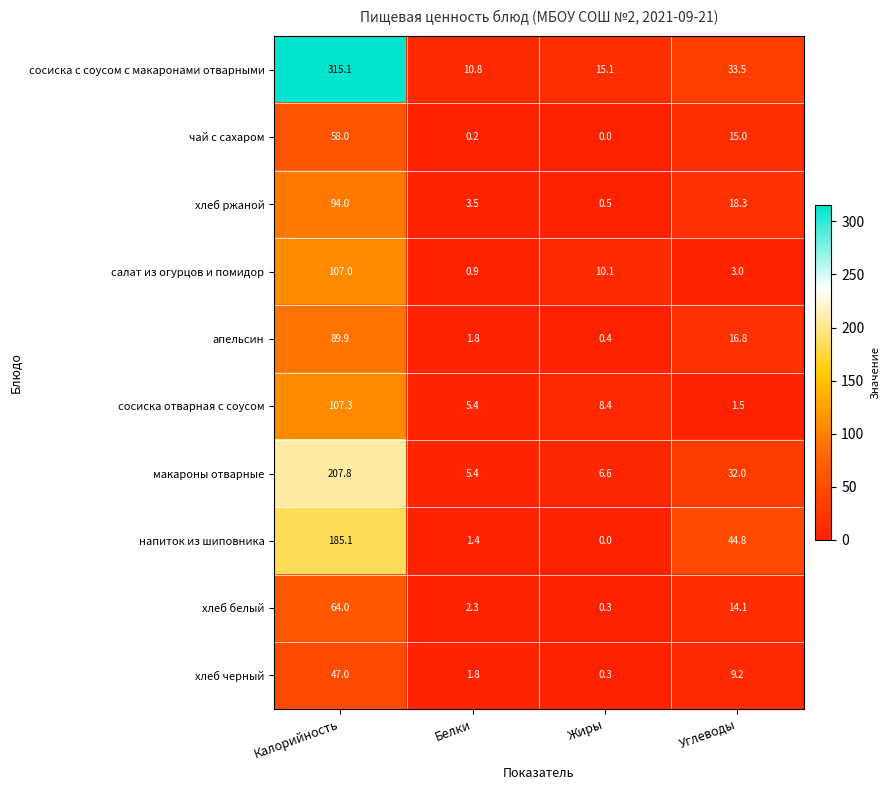

Between Калорийность and Белки, which series saw the biggest shift?

сосиска с соусом с макаронами отварными